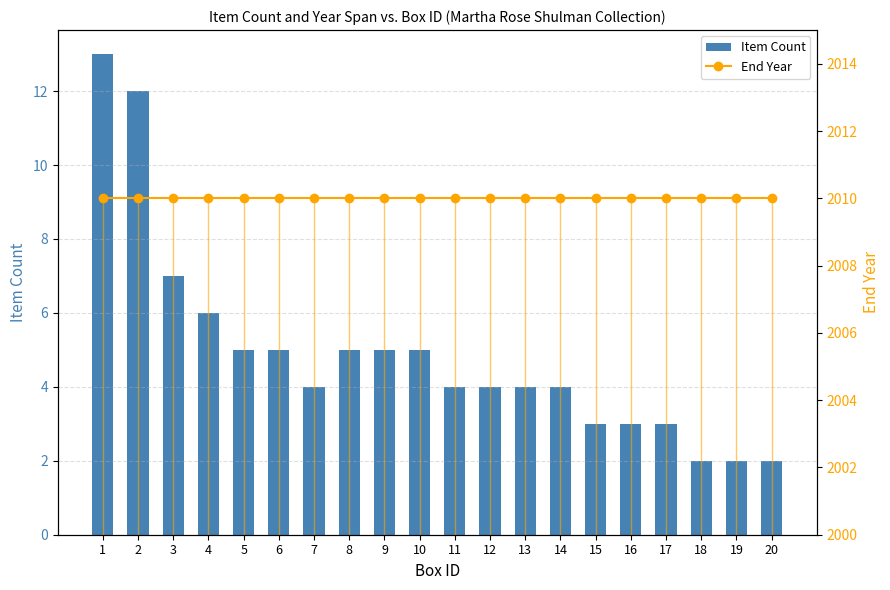

What is the difference between the maximum and minimum values in the Item Count series?

11